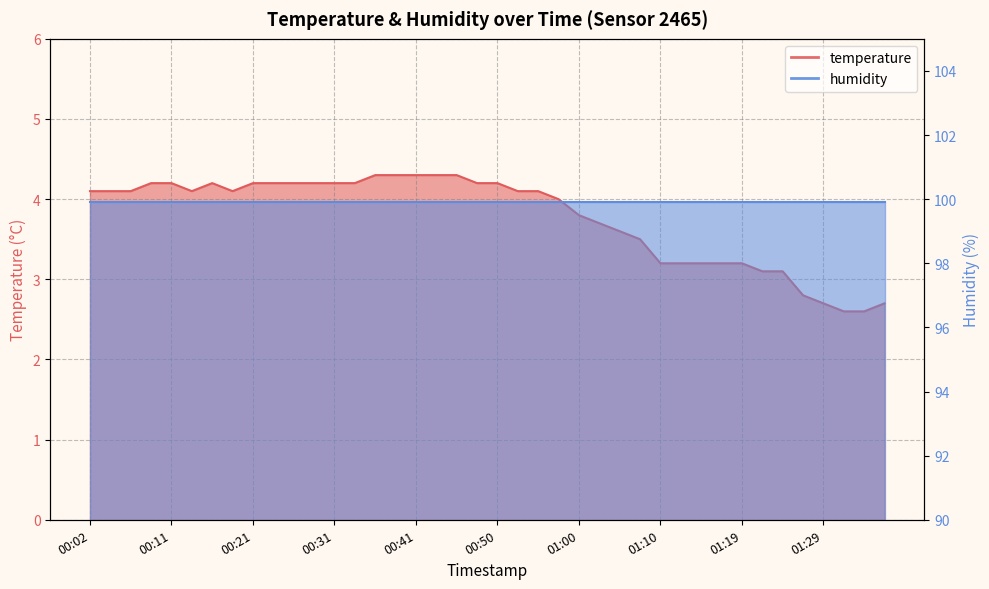

Reading left to right, what are all the values shown in this chart?

00:02=4.1	00:04=4.1	00:07=4.1	00:09=4.2	00:11=4.2	00:14=4.1	00:16=4.2	00:19=4.1	00:21=4.2	00:24=4.2	00:26=4.2	00:28=4.2	00:31=4.2	00:33=4.2	00:36=4.3	00:38=4.3	00:41=4.3	00:43=4.3	00:45=4.3	00:48=4.2	00:50=4.2	00:53=4.1	00:55=4.1	00:58=4.0	01:00=3.8	01:02=3.7	01:05=3.6	01:07=3.5	01:10=3.2	01:12=3.2	01:15=3.2	01:17=3.2	01:19=3.2	01:22=3.1	01:24=3.1	01:27=2.8	01:29=2.7	01:32=2.6	01:34=2.6	01:37=2.7